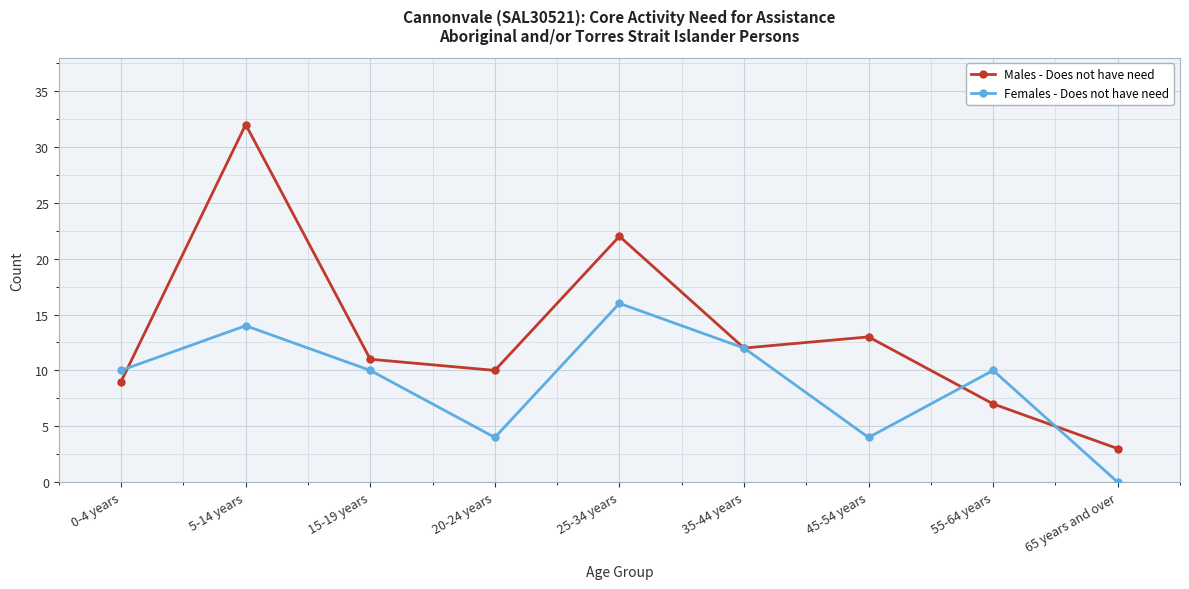

Is the value of Females - Does not have need at 0-4 years greater than the value of Males - Does not have need at 0-4 years?

Yes